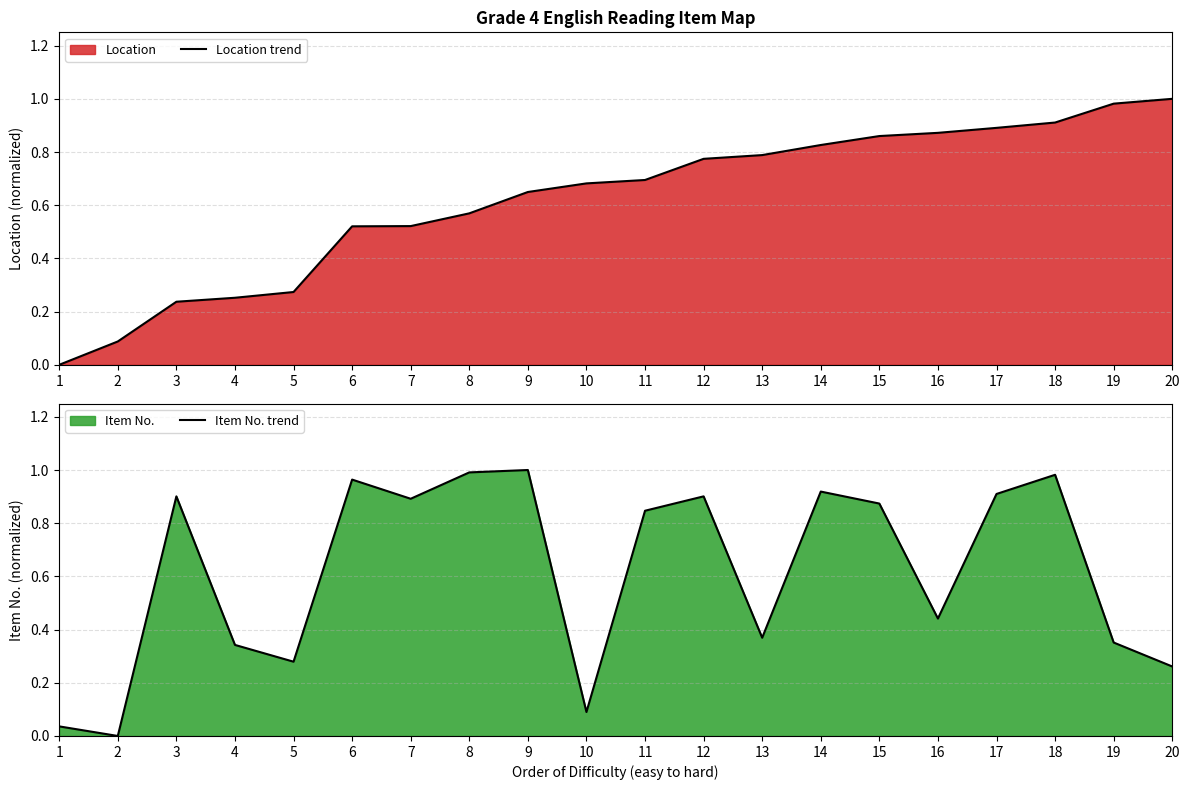

Where is Location trend nearest to the value 0?

1